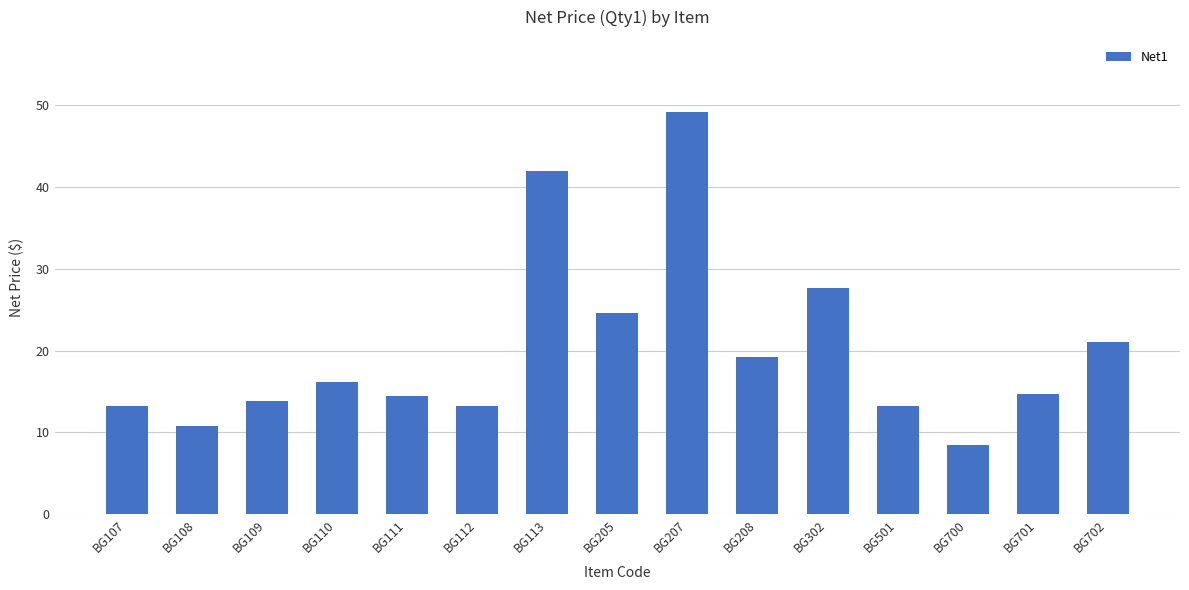

What is the change in value from BG107 to BG701?

+1.5